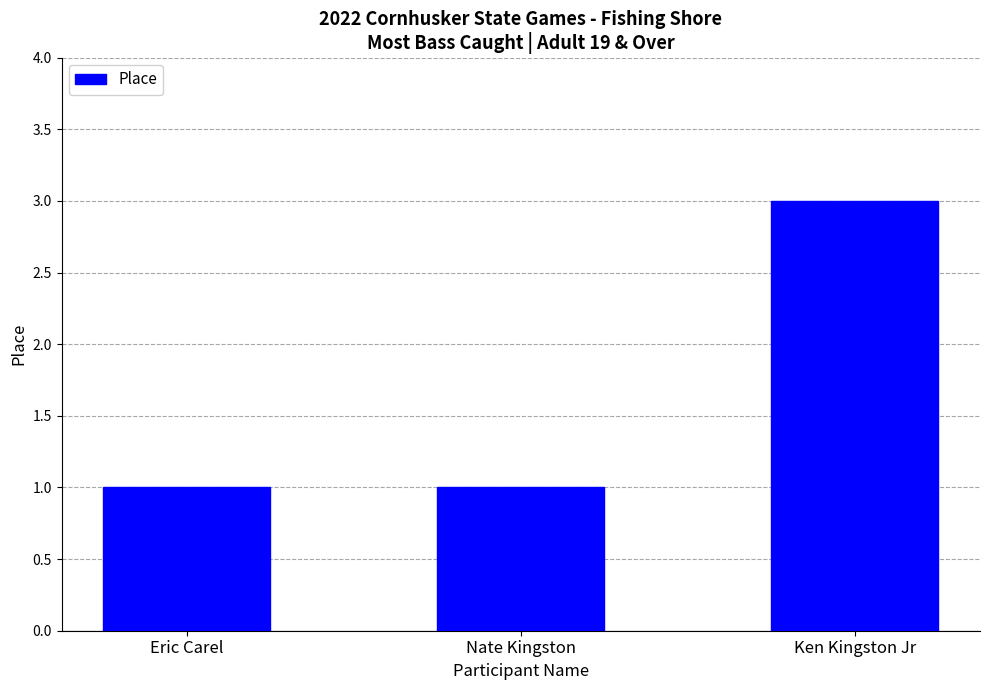

Between Eric Carel and Ken Kingston Jr, which is larger?

Ken Kingston Jr